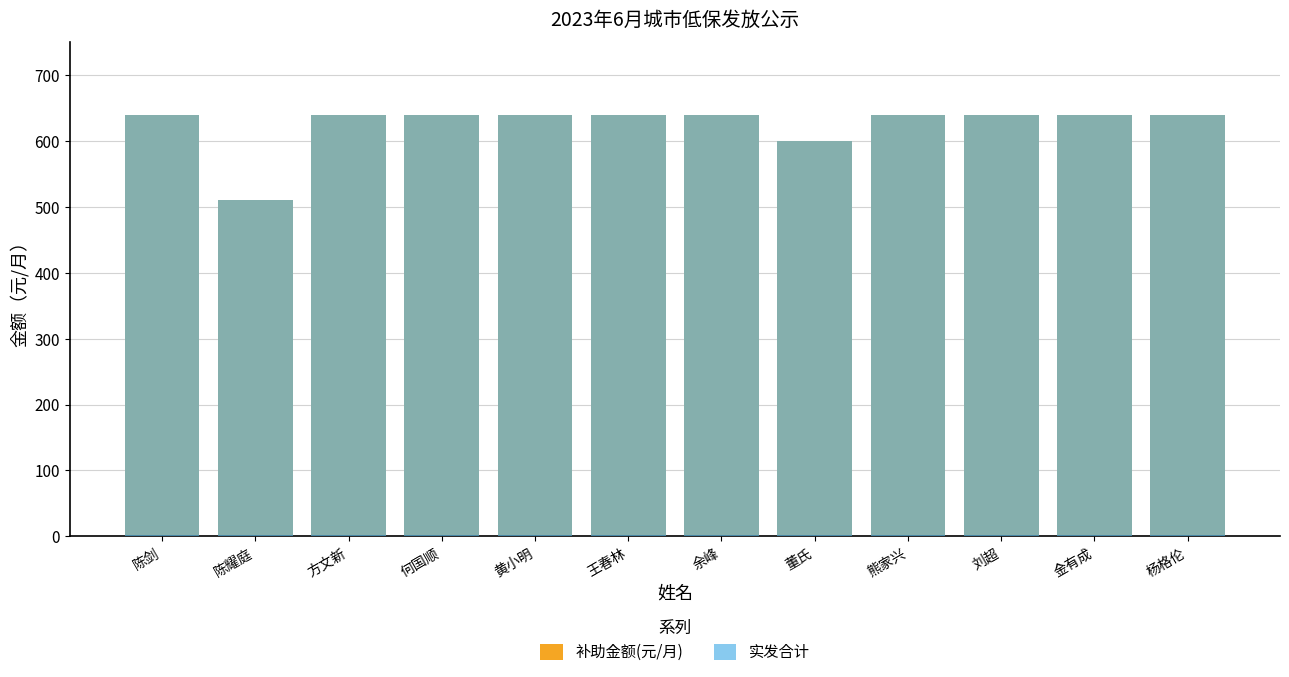

Where is 补助金额(元/月) nearest to the value 575?

董氏